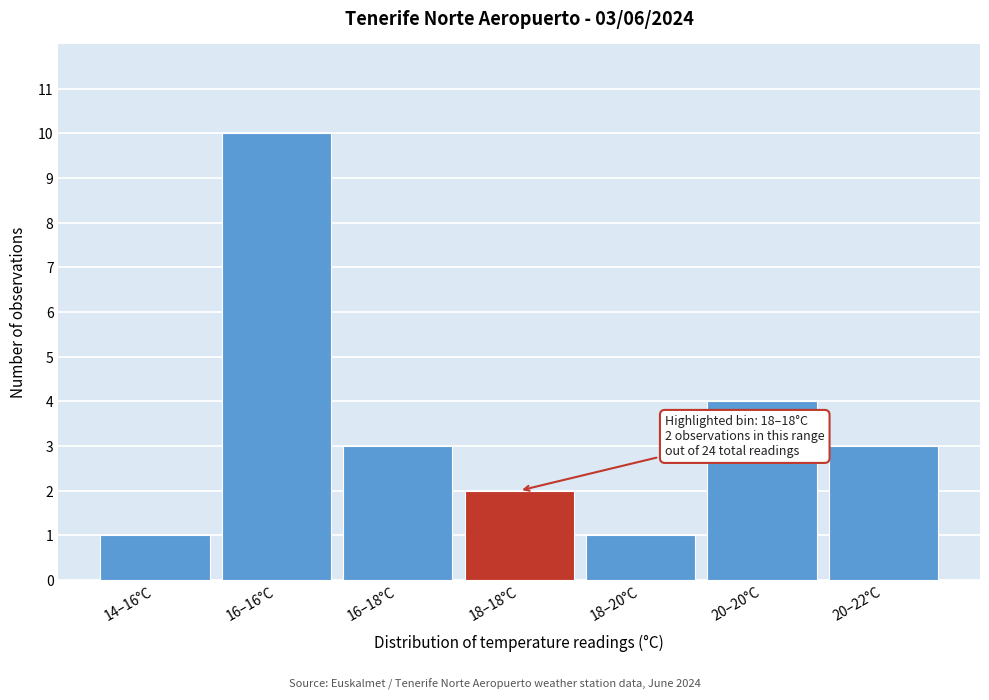

Reading right to left, list all the values displayed in this chart.

3	4	1	2	3	10	1